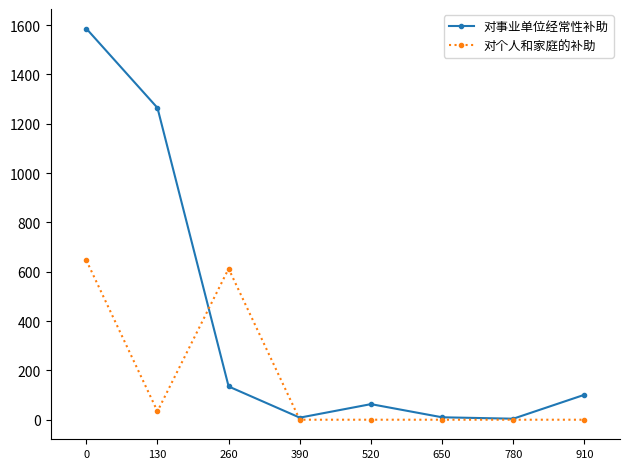

After their last crossing, which series has the higher values: 对个人和家庭的补助 or 对事业单位经常性补助?

对事业单位经常性补助